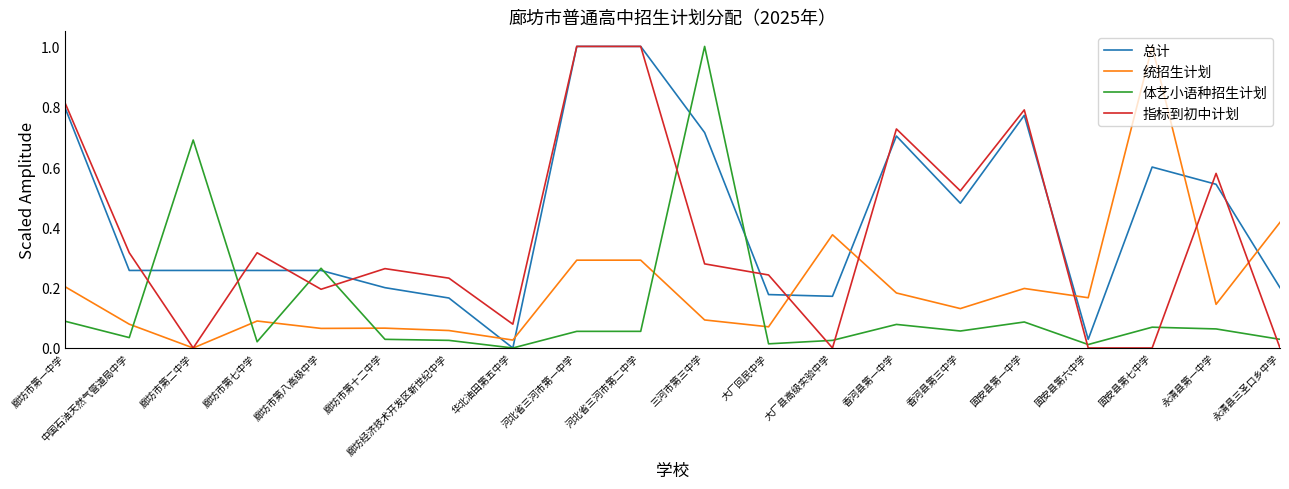

What is the highest value of the 体艺小语种招生计划 series?

1.0